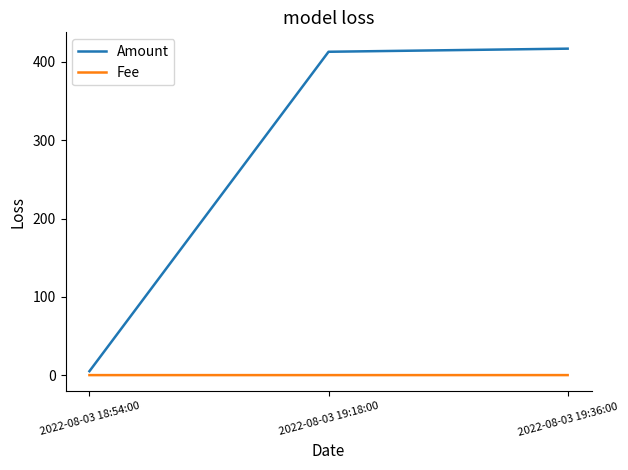

What is the difference between the maximum and minimum values in the Amount series?

412.0